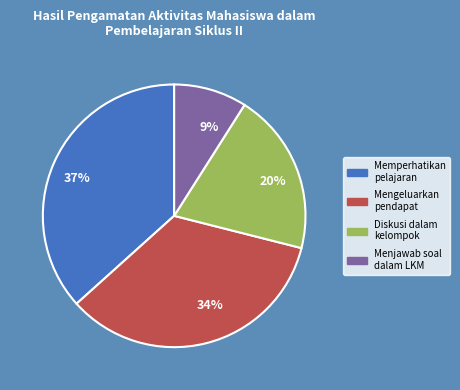

Is there a majority slice in this chart?

No